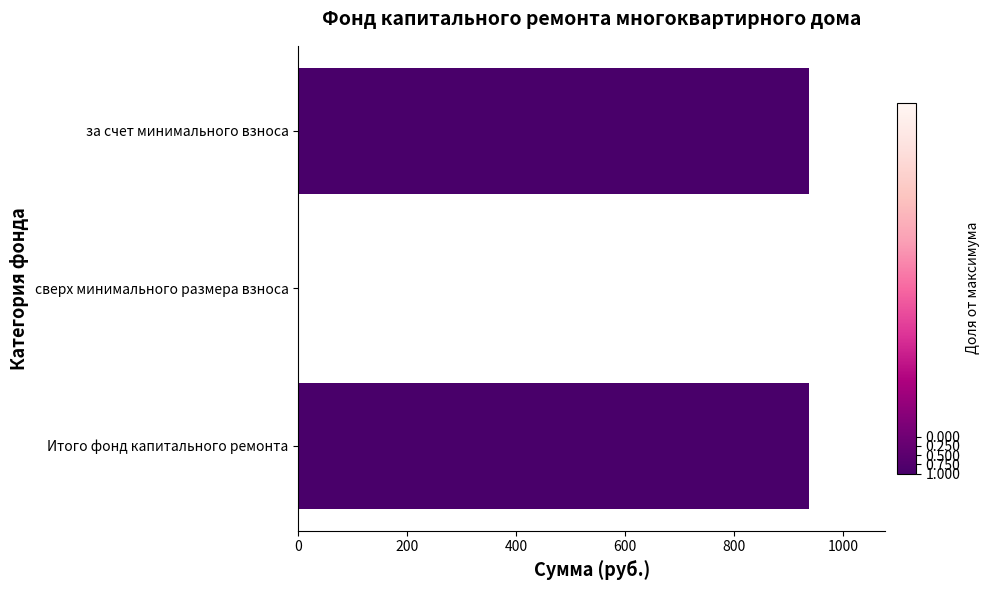

Reading bottom to top, extract all data points from this chart.

Итого фонд капитального ремонта=936.8	сверх минимального размера взноса=0.0	за счет минимального взноса=936.8